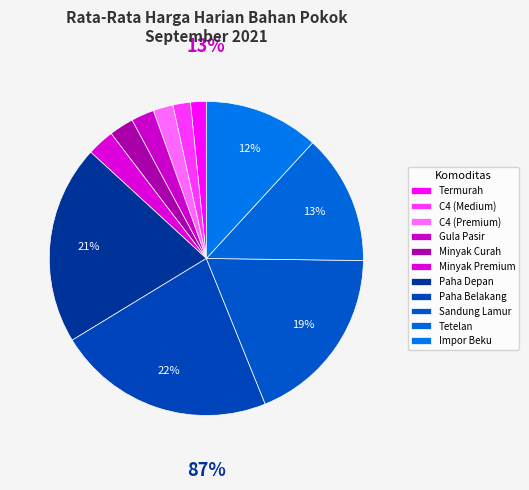

Count the number of slices in the pie.

11